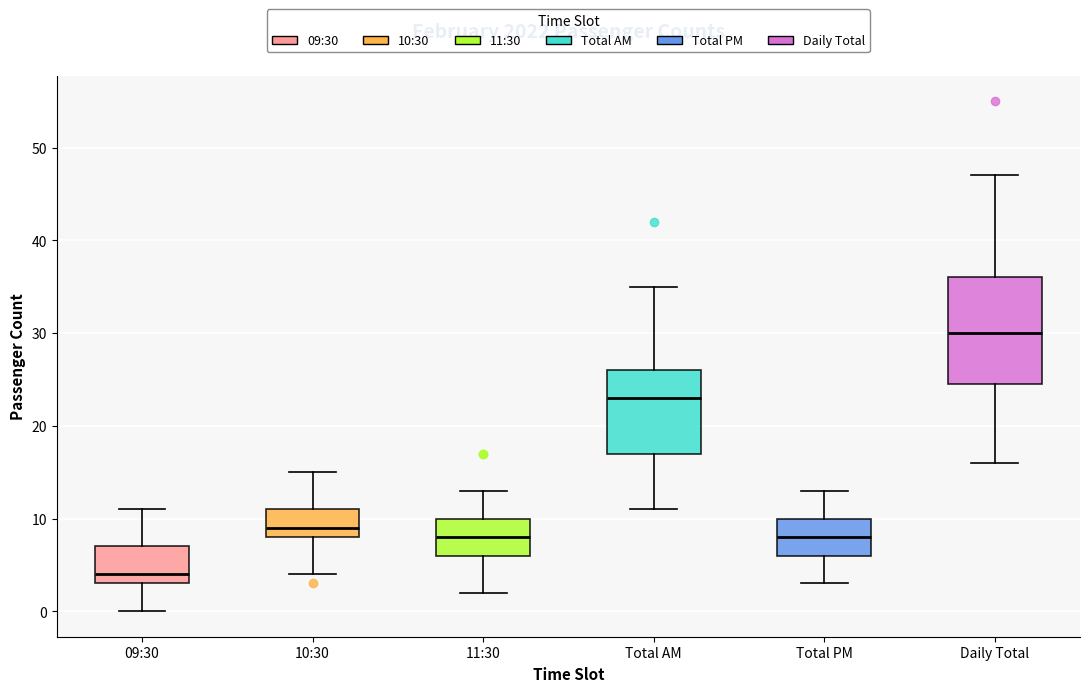

Which box's median line is the highest?

Daily Total